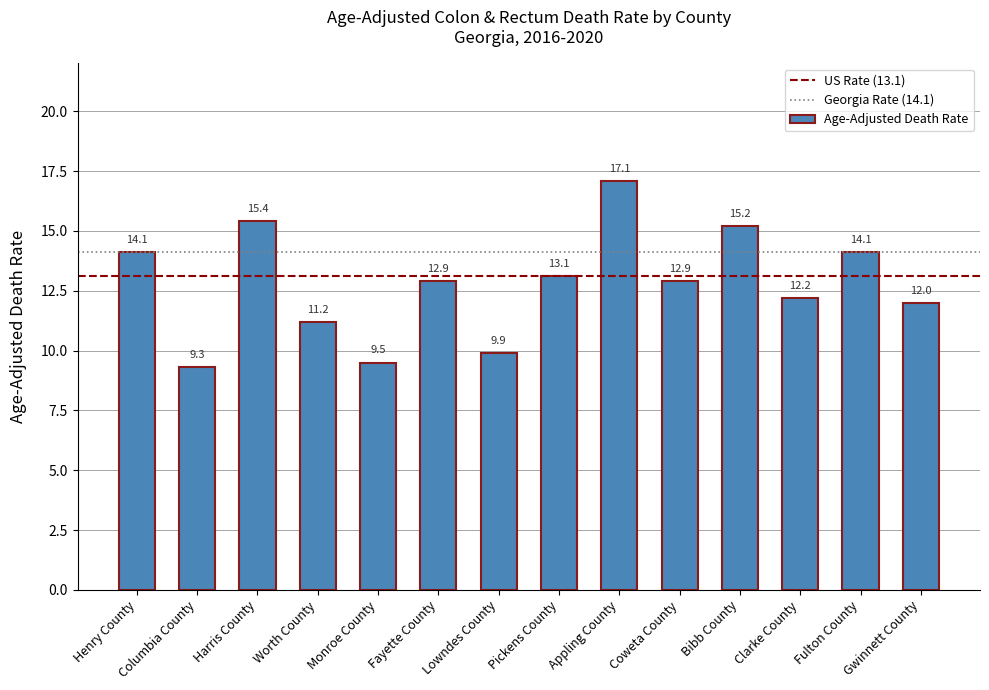

Approximately how many times larger is the value at Pickens County compared to Appling County?

0.8